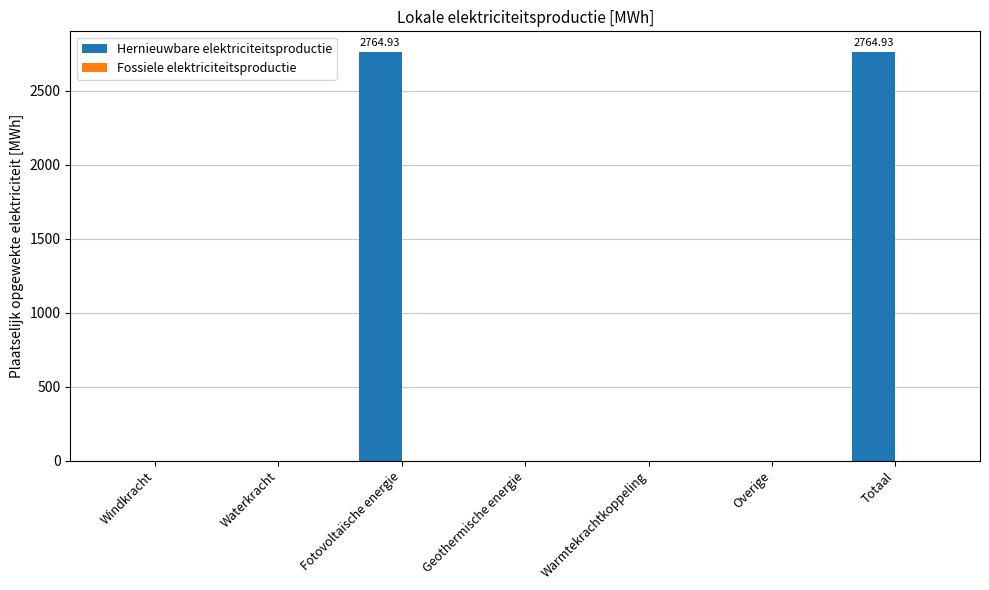

What is the sum of all values?

5529.9